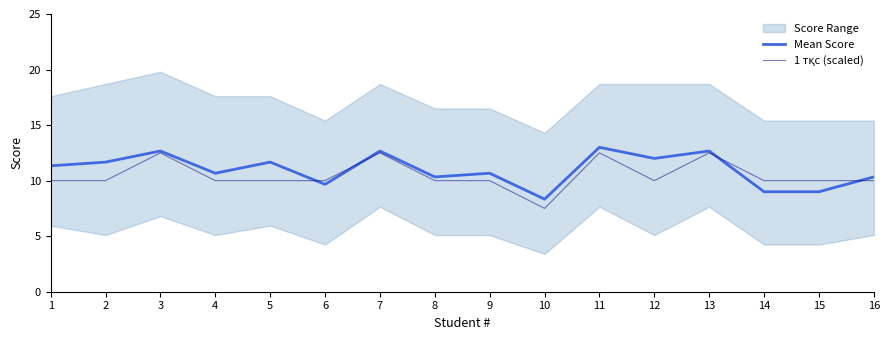

What are all the series names shown in the legend?

Mean Score, 1 тқс (scaled)